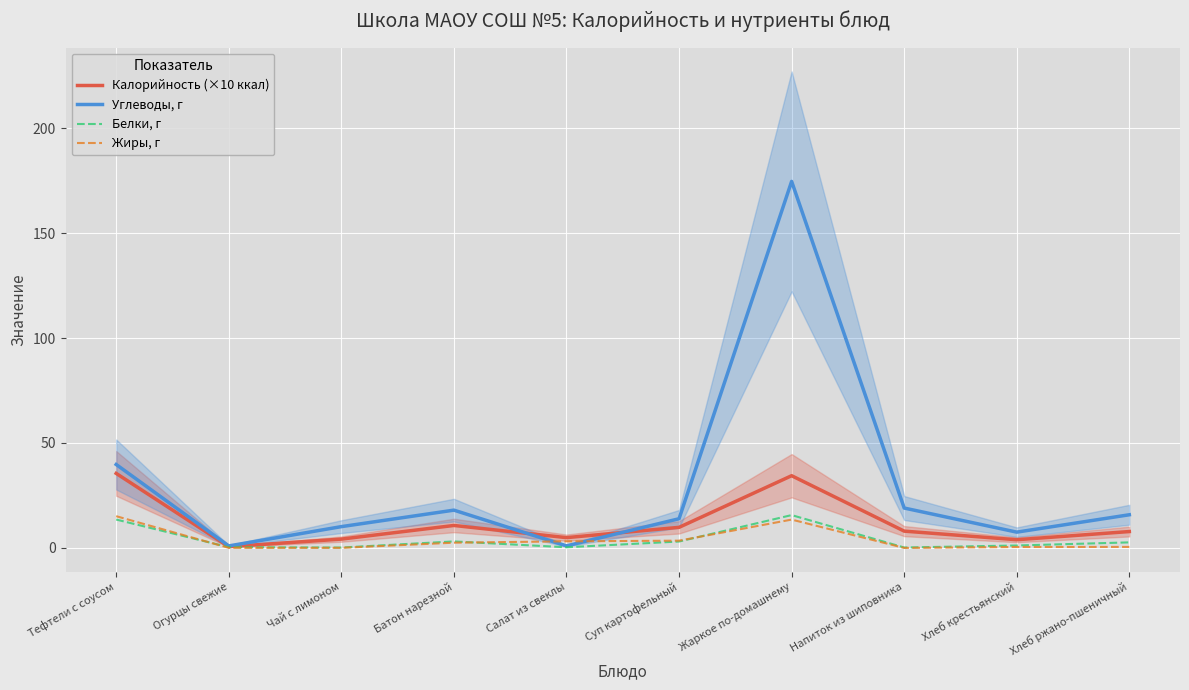

Between which two adjacent categories do Жиры, г and Белки, г first intersect?

Тефтели с соусом and Огурцы свежие